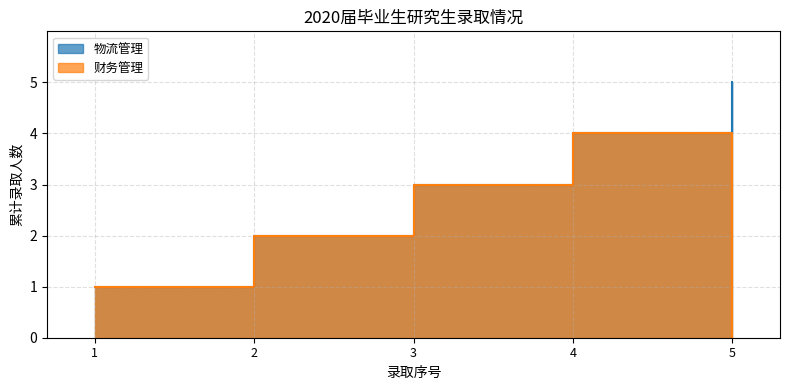

What is the greatest value displayed?

5